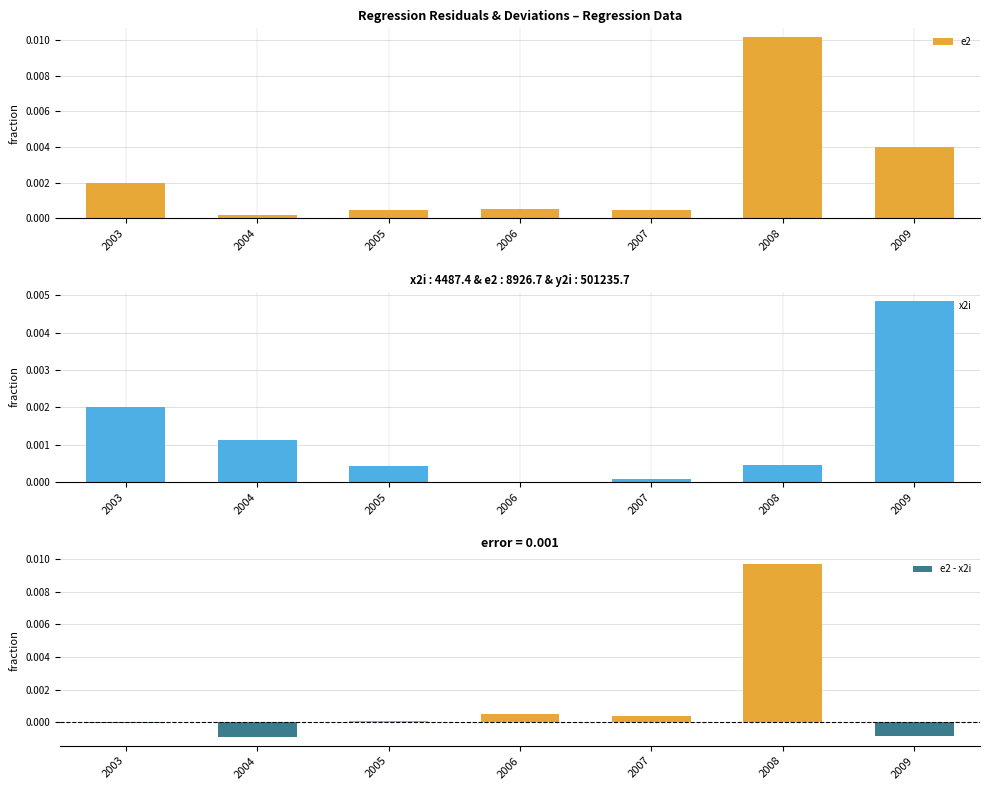

Reading left to right, what are all the values shown in this chart?

e2: 2003=0.0	2004=0.0	2005=0.0	2006=0.0	2007=0.0	2008=0.0	2009=0.0
x2i: 2003=0.0	2004=0.0	2005=0.0	2006=0.0	2007=0.0	2008=0.0	2009=0.0
e2 - x2i: 2003=-0.0	2004=-0.0	2005=0.0	2006=0.0	2007=0.0	2008=0.0	2009=-0.0